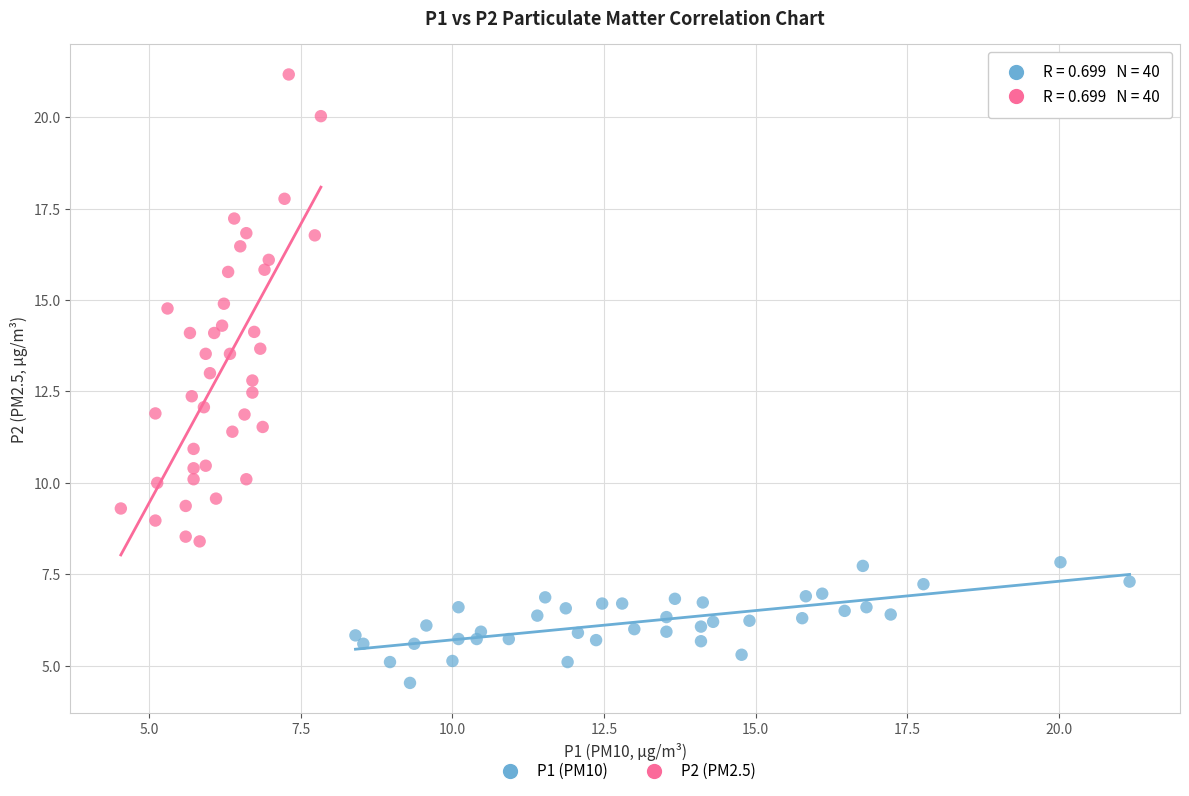

Which series has the largest Y range (max minus min)?

P2 (PM2.5)